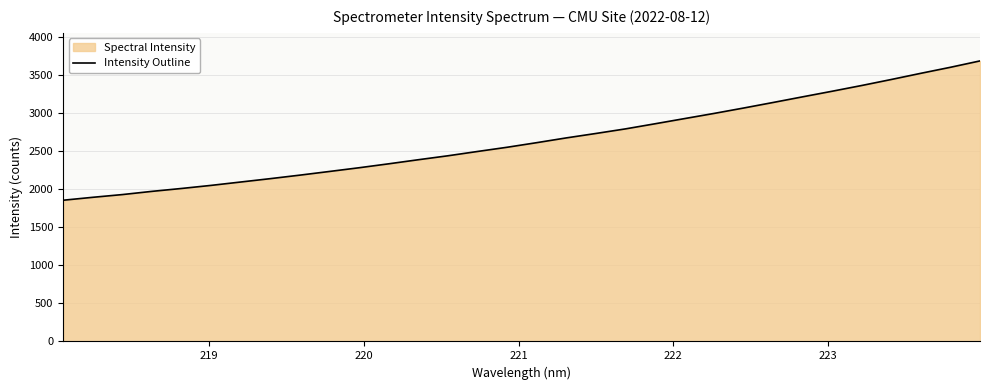

What is the greatest value displayed?

3688.6